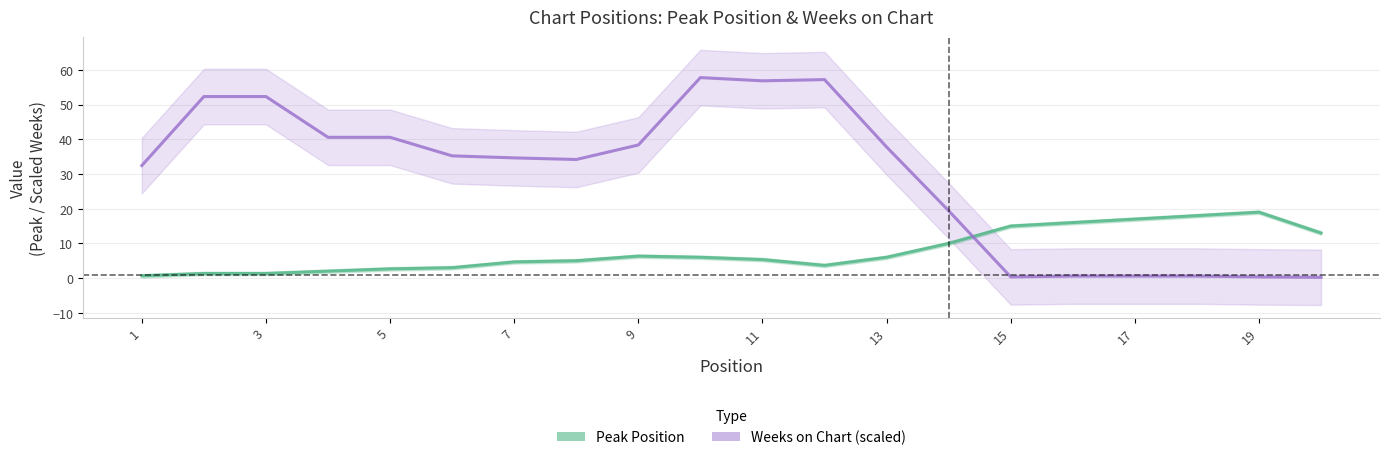

What is the maximum value shown in the chart?

57.8